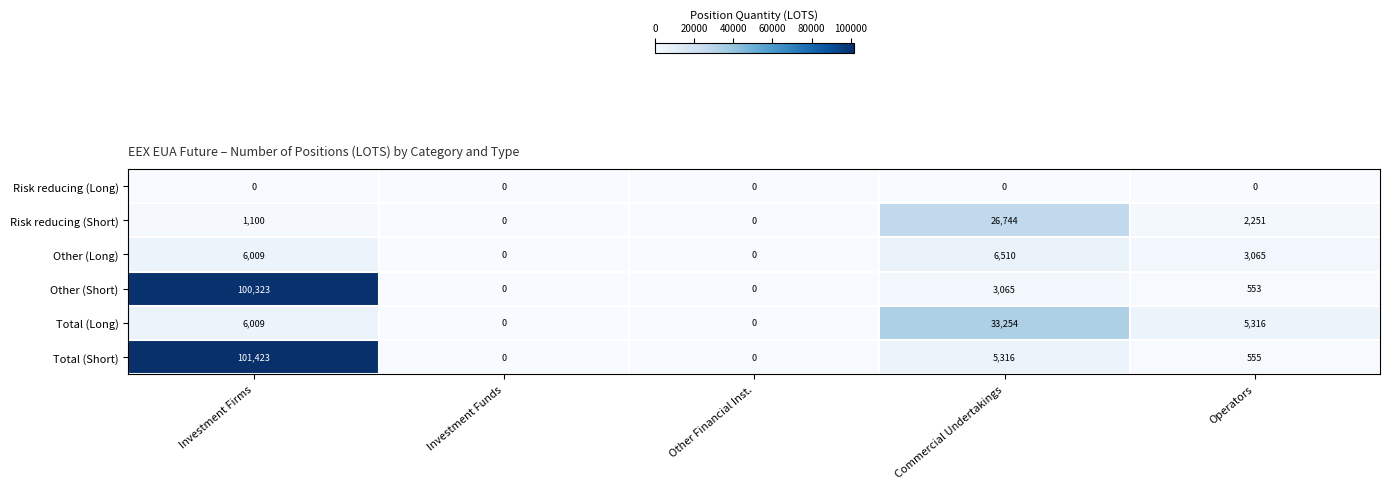

Is it true that Other (Short) equals 0 at Investment Funds?

True